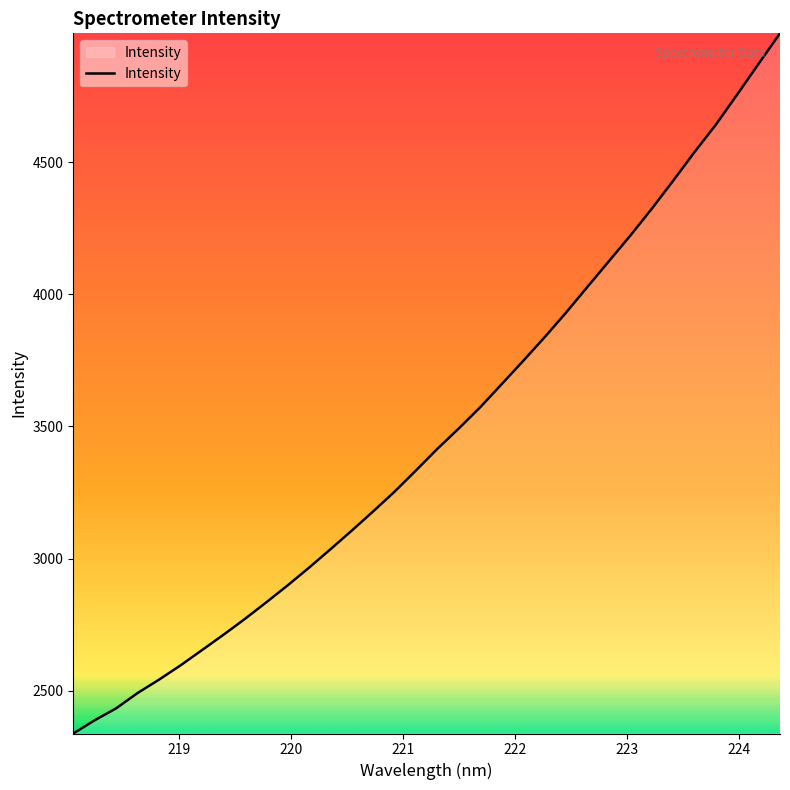

What is the greatest value displayed?

4987.4